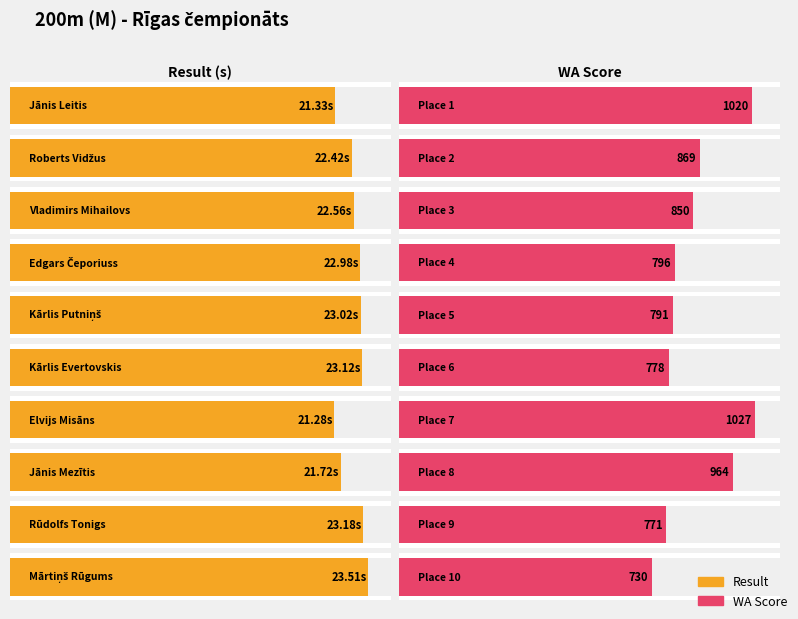

Which series has the largest range (max minus min)?

WA